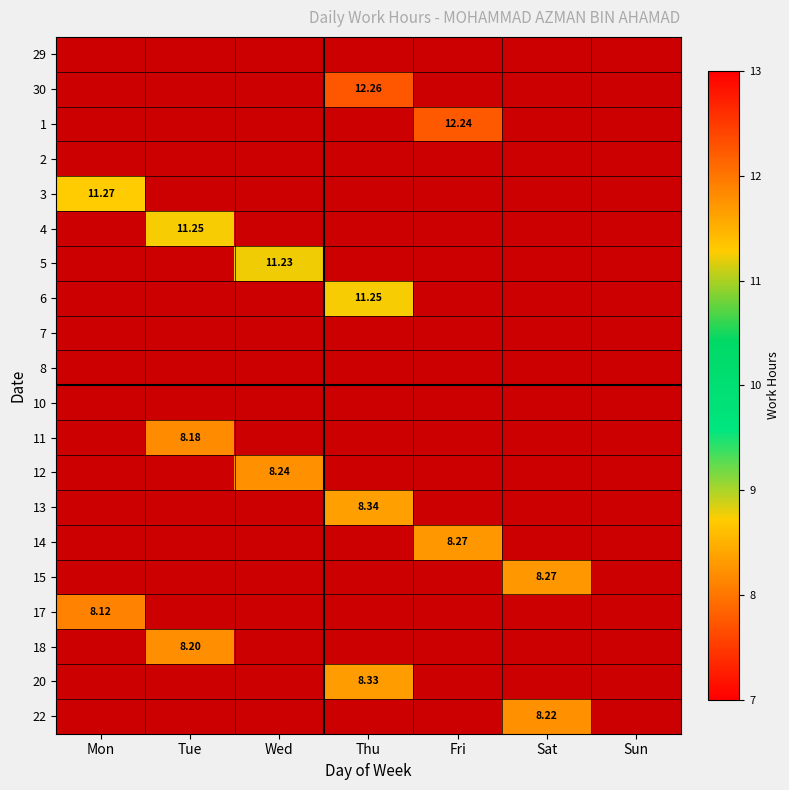

What is the sum of all 5 values?

11.2